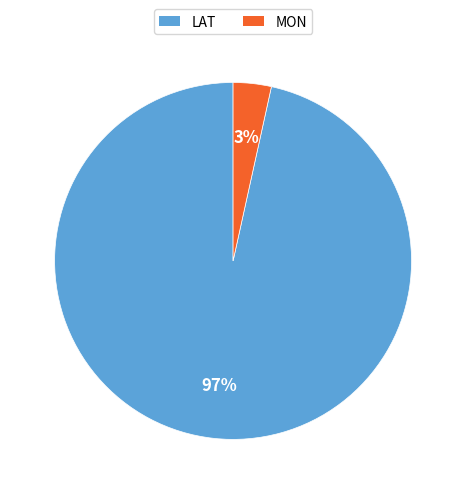

Rank the categories by value from highest to lowest.

LAT, MON